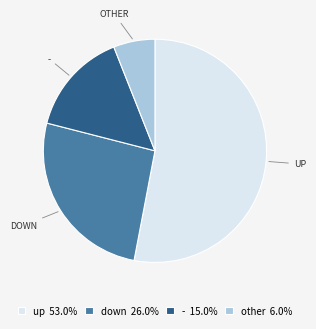

Which slice is the smallest?

other